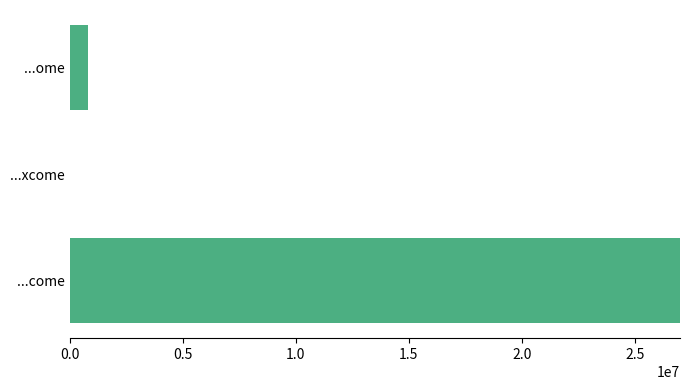

Is it true that the value at ...come is 68747003.0?

False